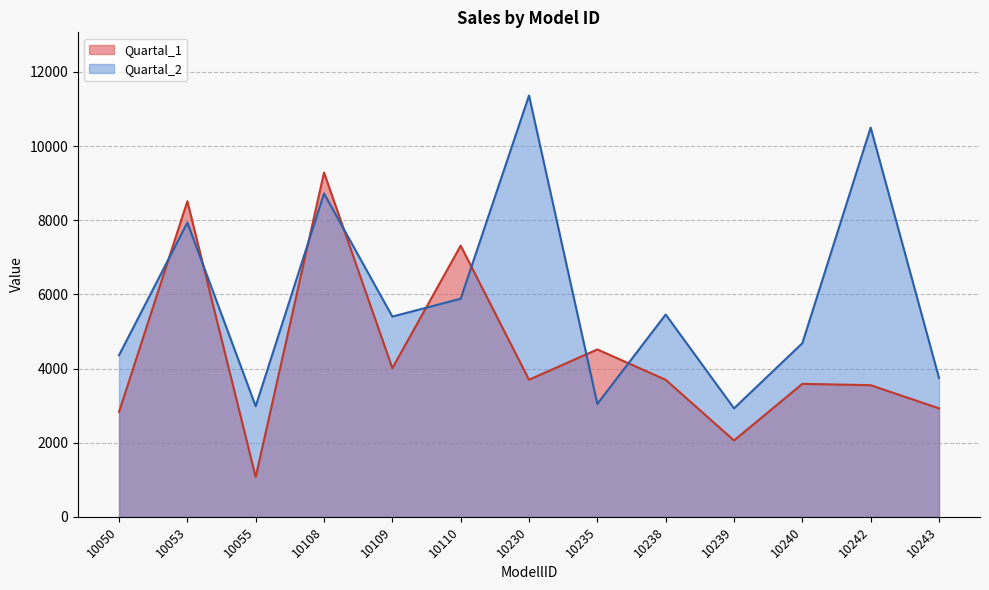

Between 10053 and 10242, which series saw the biggest shift?

Quartal_1